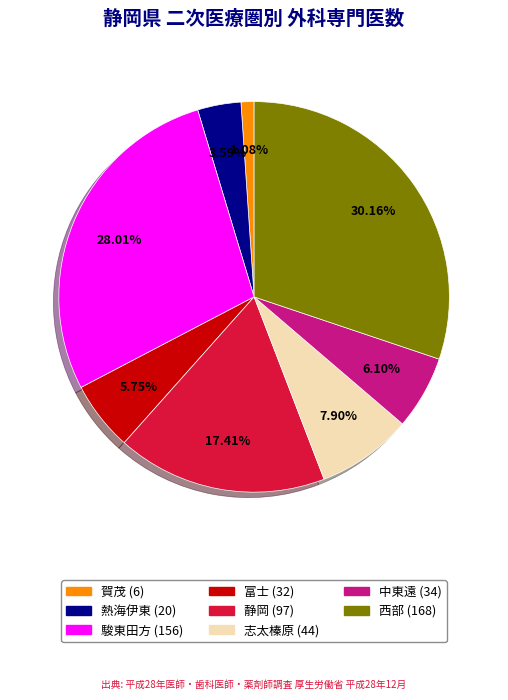

To the nearest percent, what is the average slice percentage?

12%